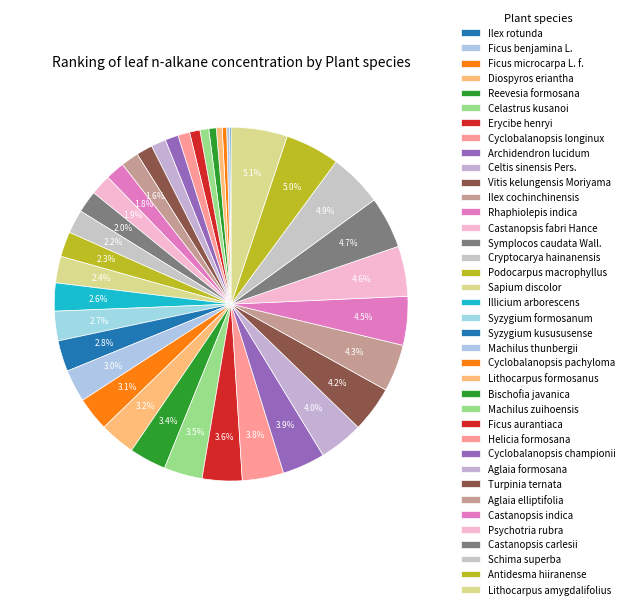

Approximately how many times larger is the value at Syzygium formosanum compared to Machilus thunbergii?

0.9